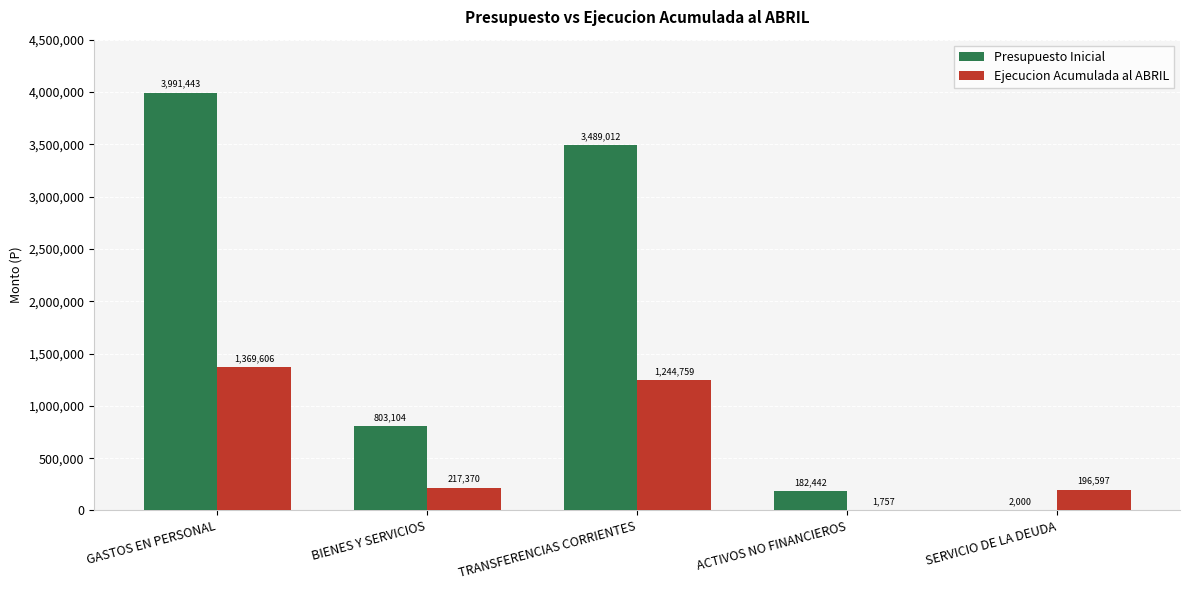

Where does the Ejecucion Acumulada al ABRIL series first go above 217370?

GASTOS EN PERSONAL